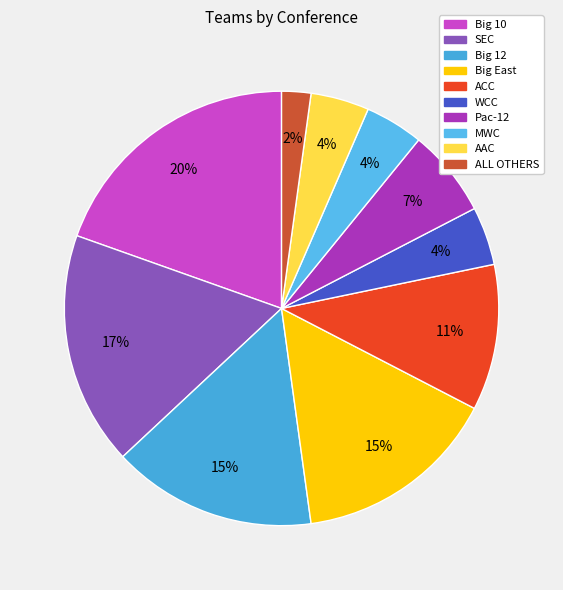

Which category has the biggest portion of the pie?

Big 10